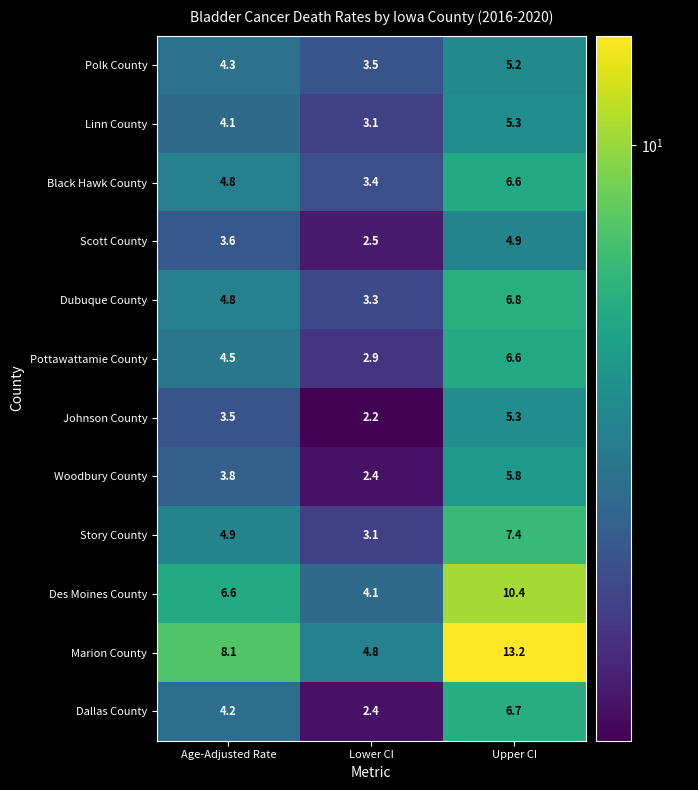

How many data points does each series have?

3